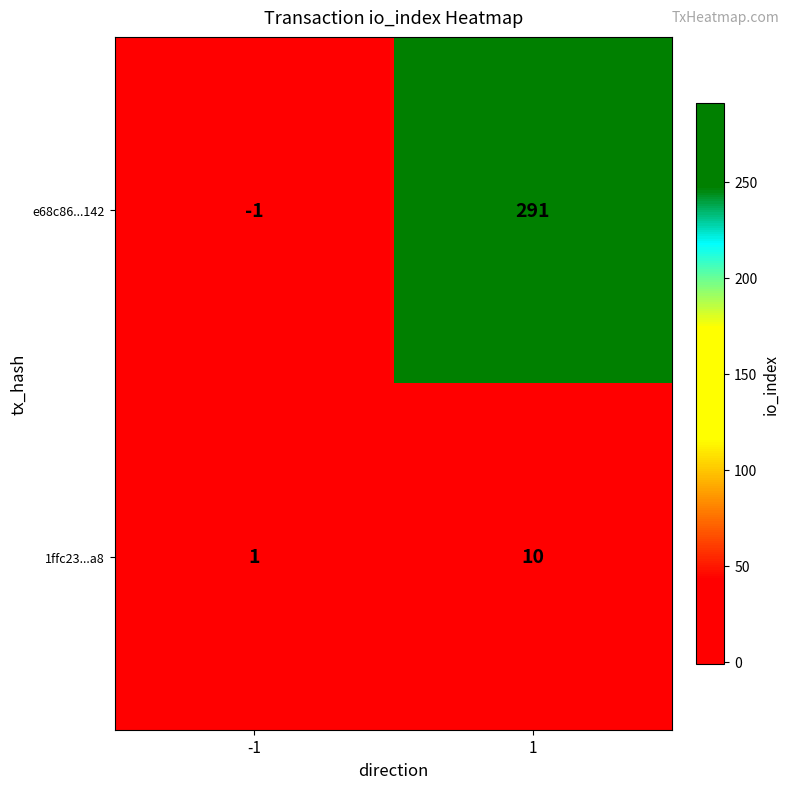

Which label corresponds to the smallest value in the chart?

-1